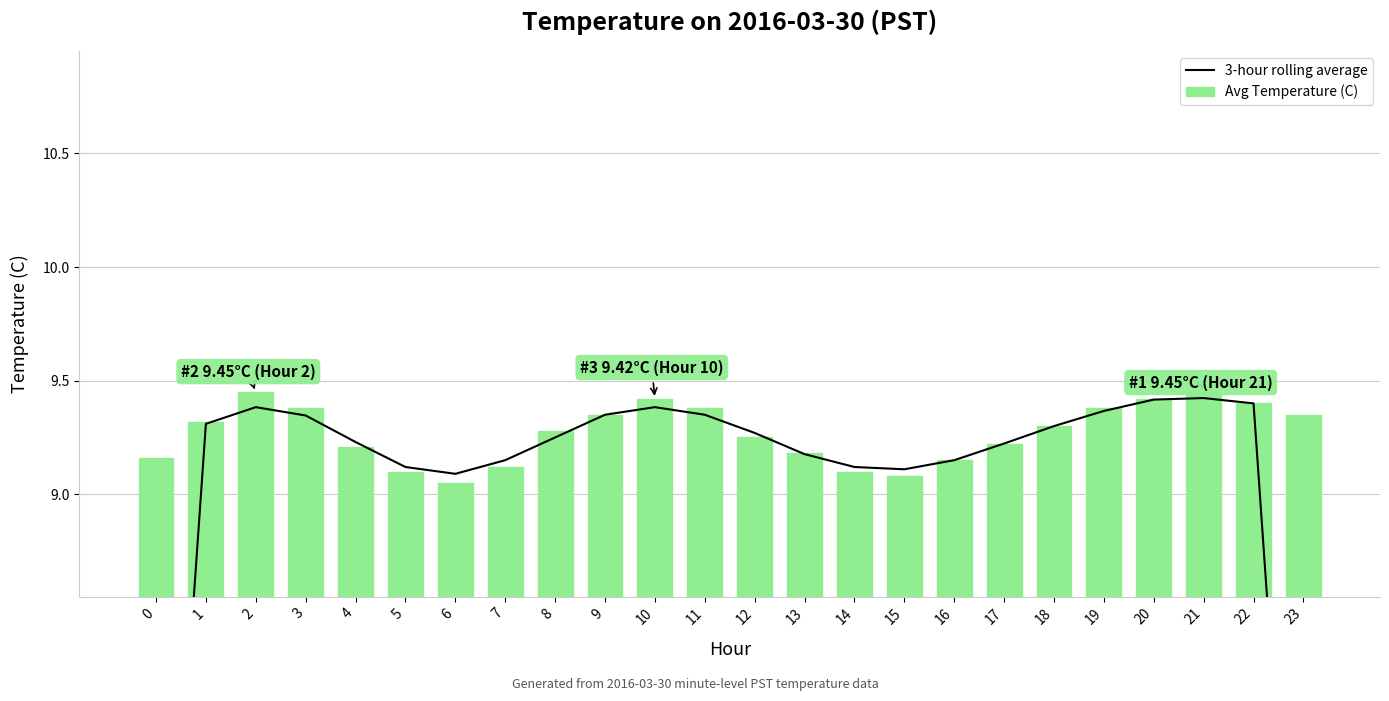

What is the value of the Avg Temperature (C) bar at the 9th from the left?

9.3